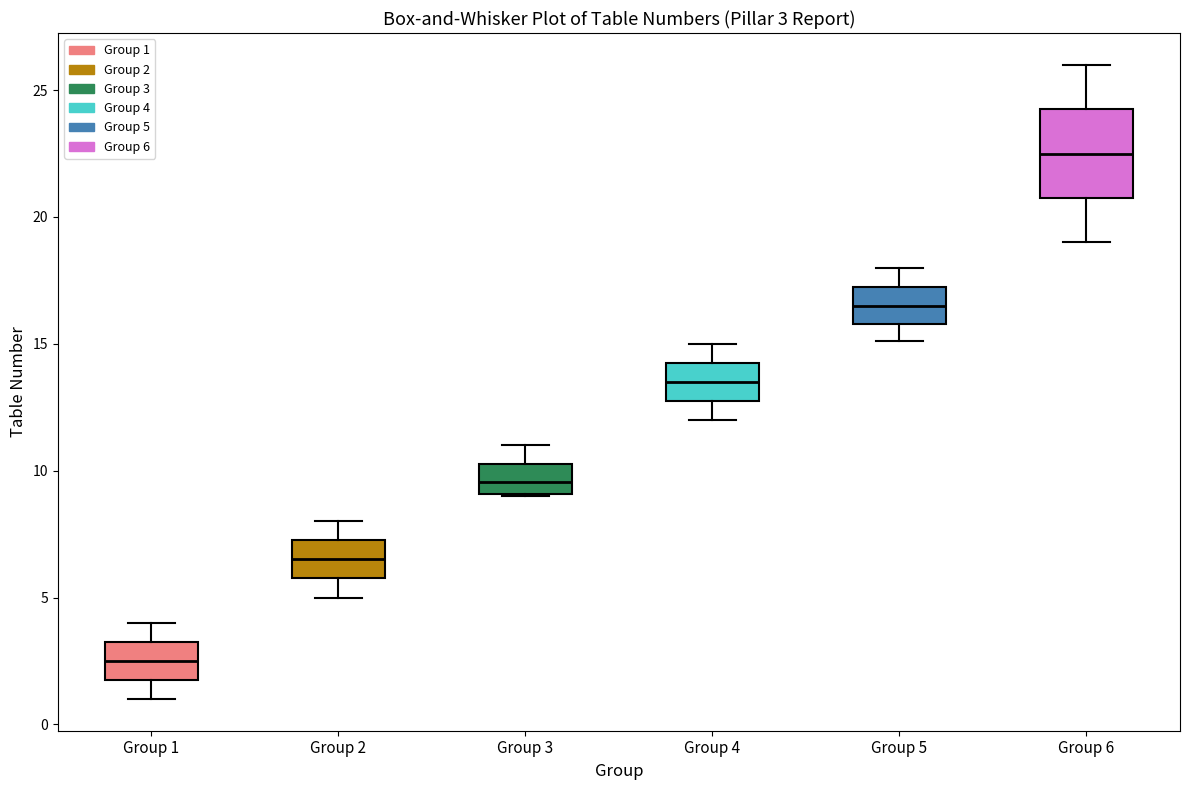

Comparing the boxes themselves (not the whiskers), which one is the tallest?

Group 6